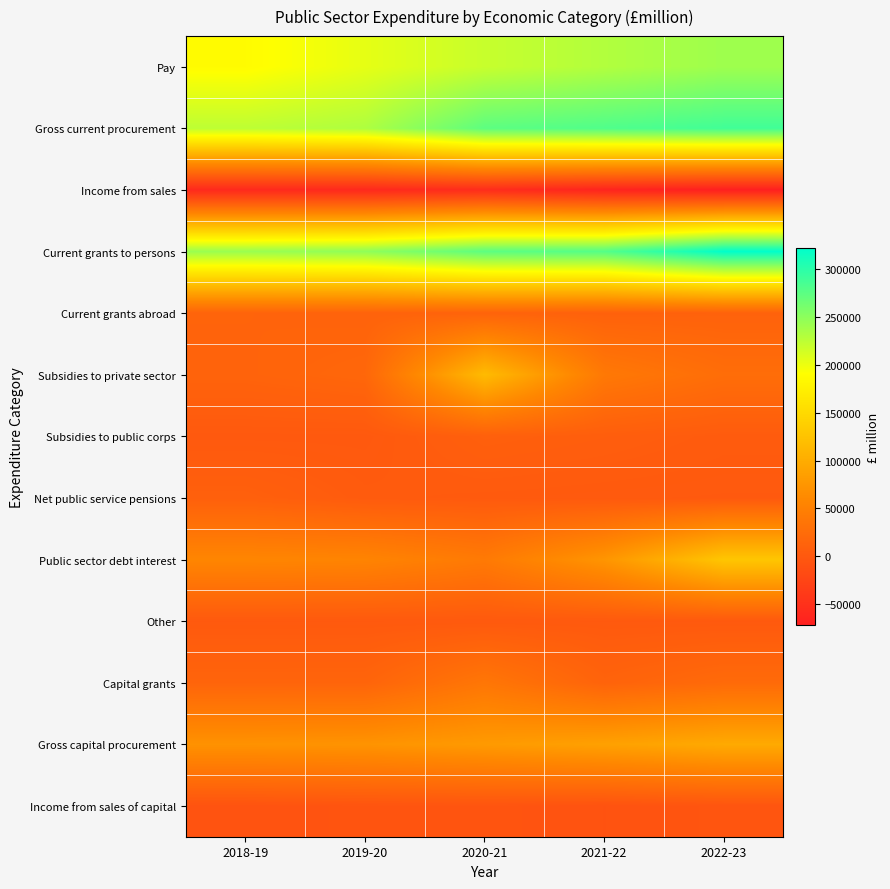

Reading left to right, what are all the values shown in this chart?

Pay: 2018-19=187453	2019-20=203585	2020-21=219373	2021-22=230302	2022-23=240498
Gross current procurement: 2018-19=224505	2019-20=232113	2020-21=274007	2021-22=280459	2022-23=288130
Income from sales: 2018-19=-58882	2019-20=-59838	2020-21=-54880	2021-22=-65541	2022-23=-71759
Current grants to persons: 2018-19=242949	2019-20=248486	2020-21=274654	2021-22=278995	2022-23=322151
Current grants abroad: 2018-19=14507	2019-20=13159	2020-21=14040	2021-22=11174	2022-23=12108
Subsidies to private sector: 2018-19=13949	2019-20=18420	2020-21=116224	2021-22=40689	2022-23=26513
Subsidies to public corps: 2018-19=713	2019-20=691	2020-21=9414	2021-22=6822	2022-23=3614
Net public service pensions: 2018-19=10007	2019-20=3442	2020-21=2231	2021-22=1507	2022-23=1141
Public sector debt interest: 2018-19=56881	2019-20=54800	2020-21=42240	2021-22=74515	2022-23=128398
Other: 2018-19=1105	2019-20=1187	2020-21=1203	2021-22=1188	2022-23=1094
Capital grants: 2018-19=15358	2019-20=15434	2020-21=37764	2021-22=13819	2022-23=22623
Gross capital procurement: 2018-19=71165	2019-20=72868	2020-21=79982	2021-22=87337	2022-23=97183
Income from sales of capital: 2018-19=-6570	2019-20=-5167	2020-21=-4869	2021-22=-7169	2022-23=-4208